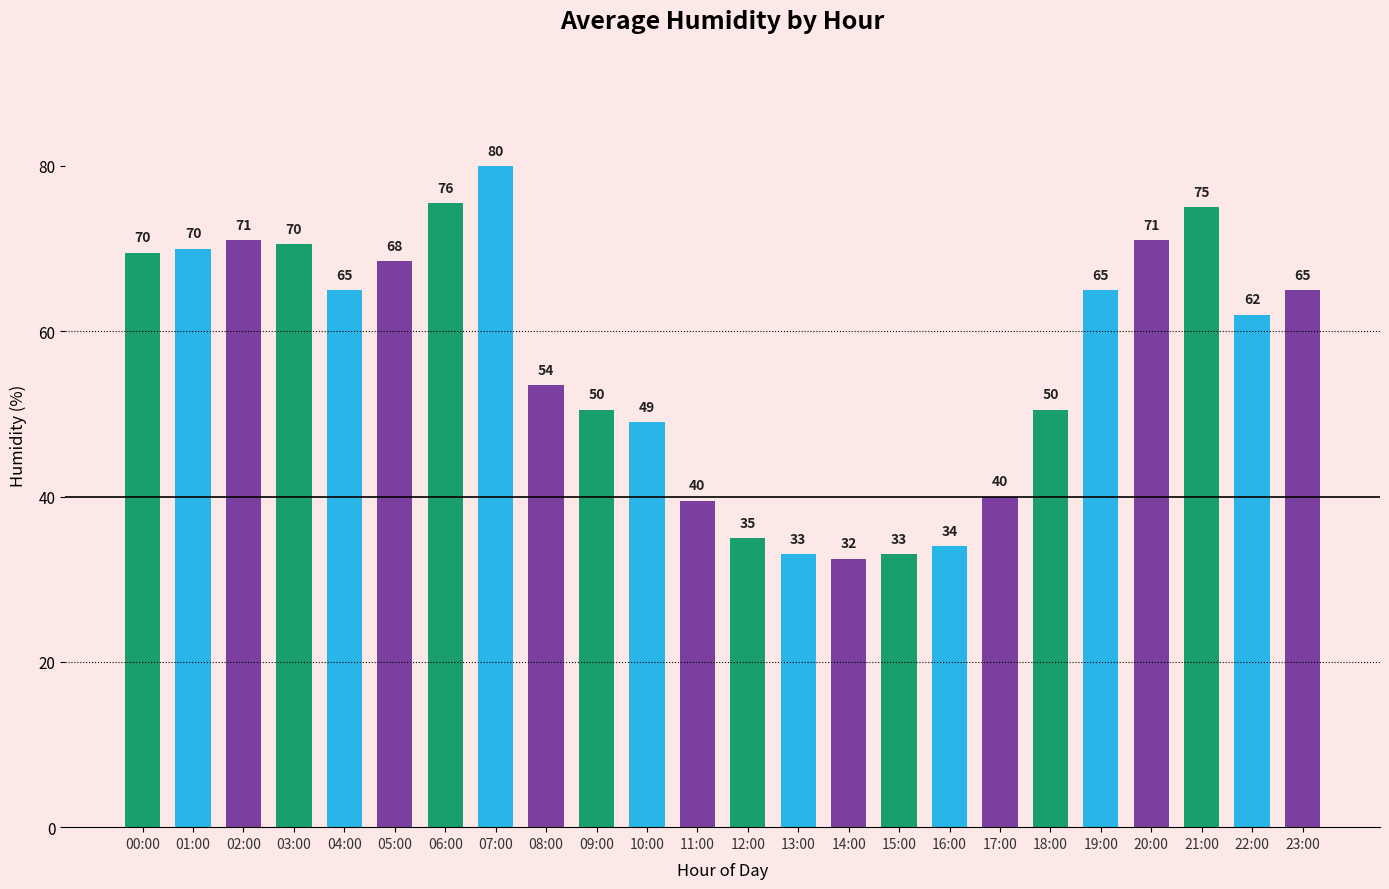

Is it true that the value at 21:00 is 75.0?

True